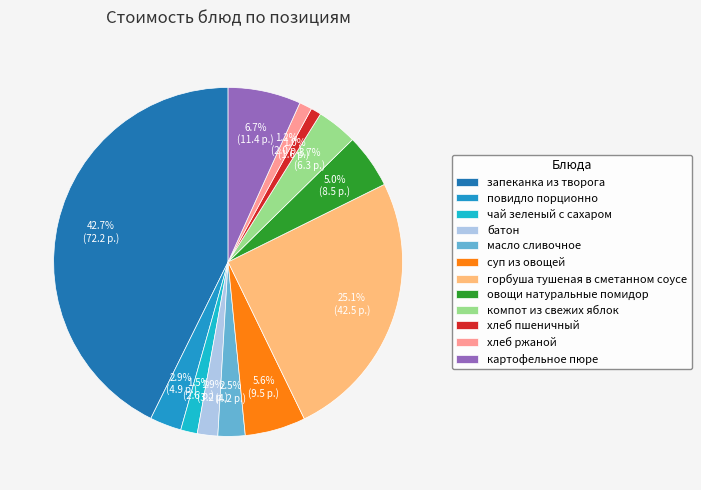

Does масло сливочное account for over 50% of the chart?

No